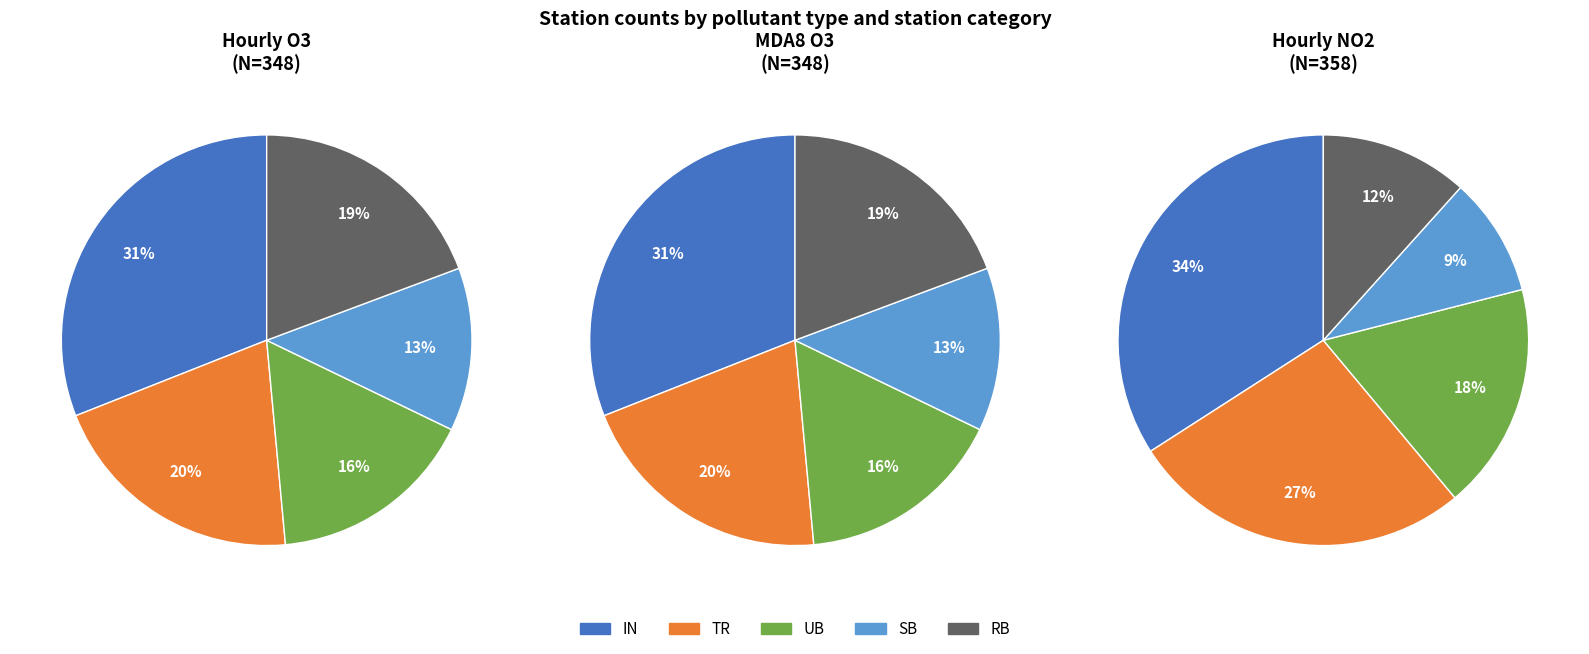

What is the largest slice in the pie chart?

IN